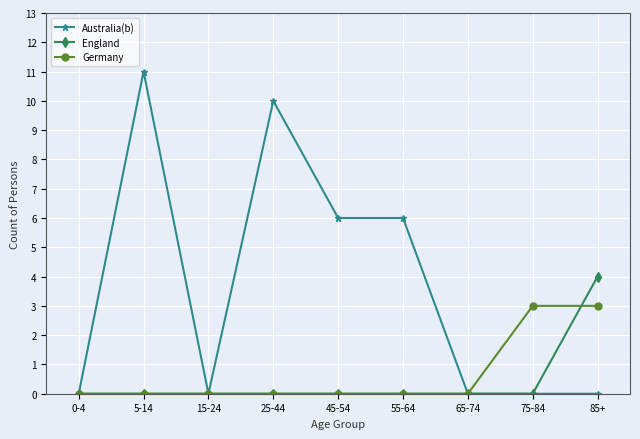

How many categories are shown in the chart?

9